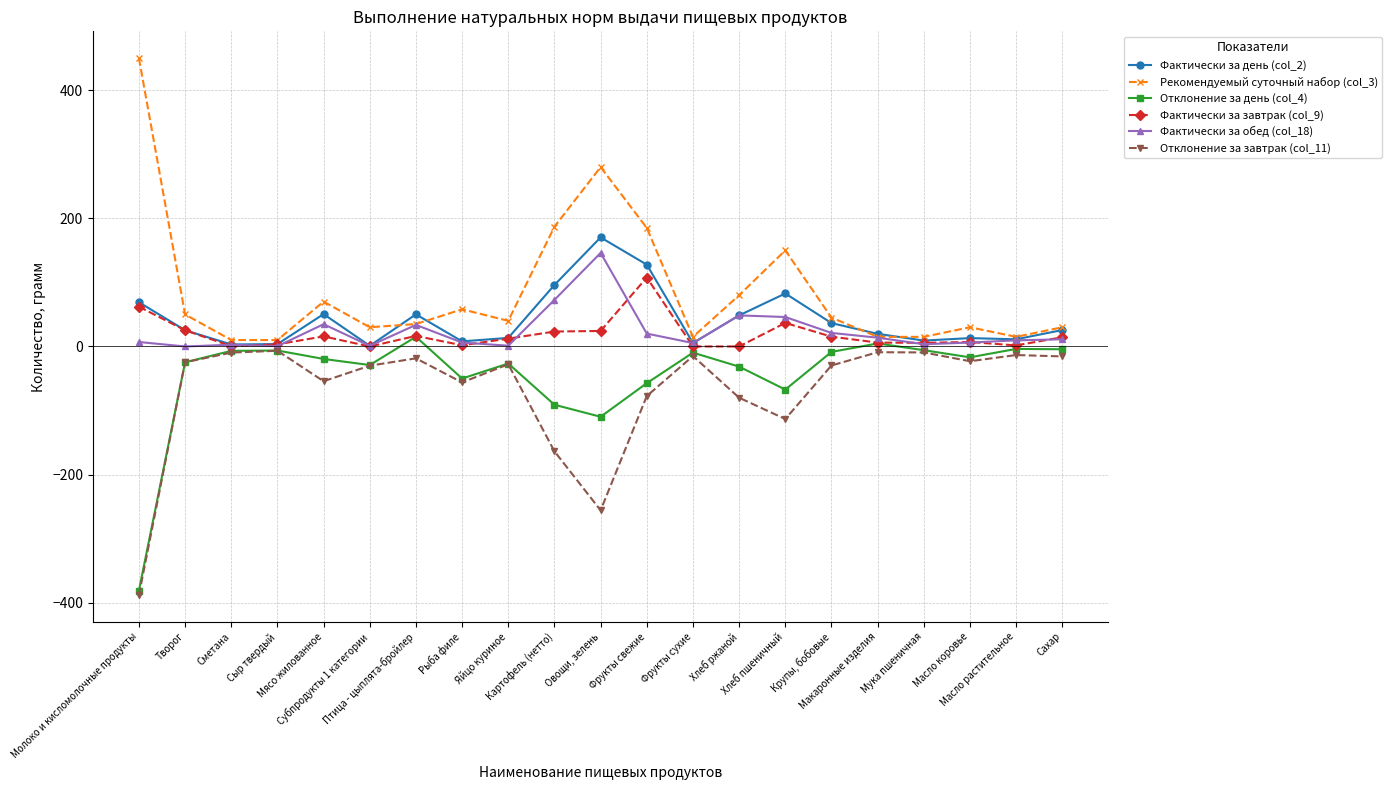

True or false: Рекомендуемый суточный набор (col_3) has more than 2 points higher than both neighbors.

True